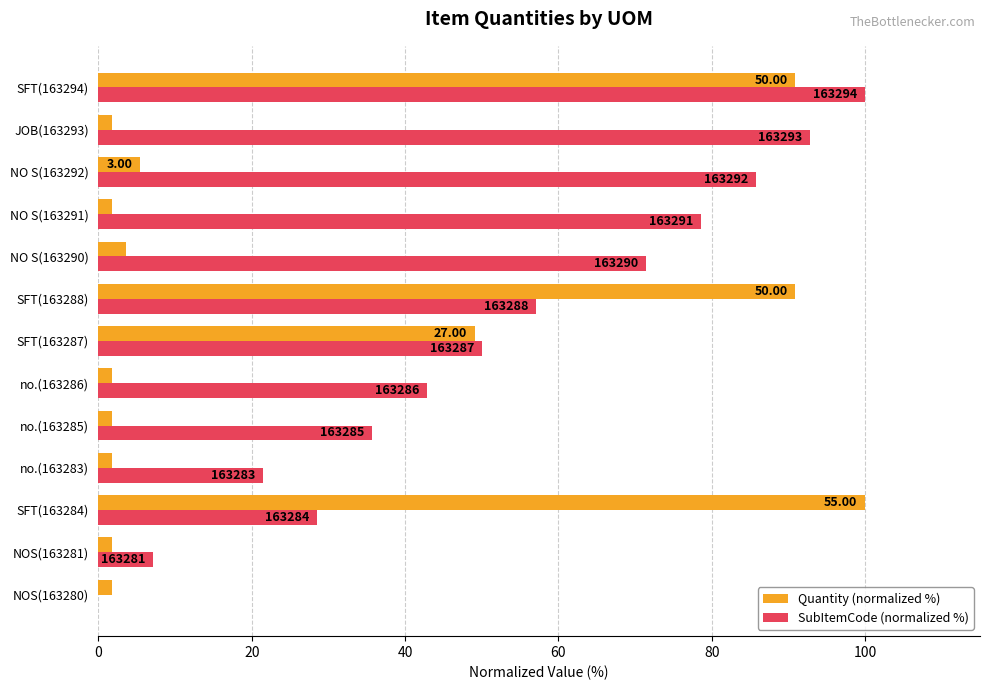

Which series has the widest spread of values?

SubItemCode (normalized %)